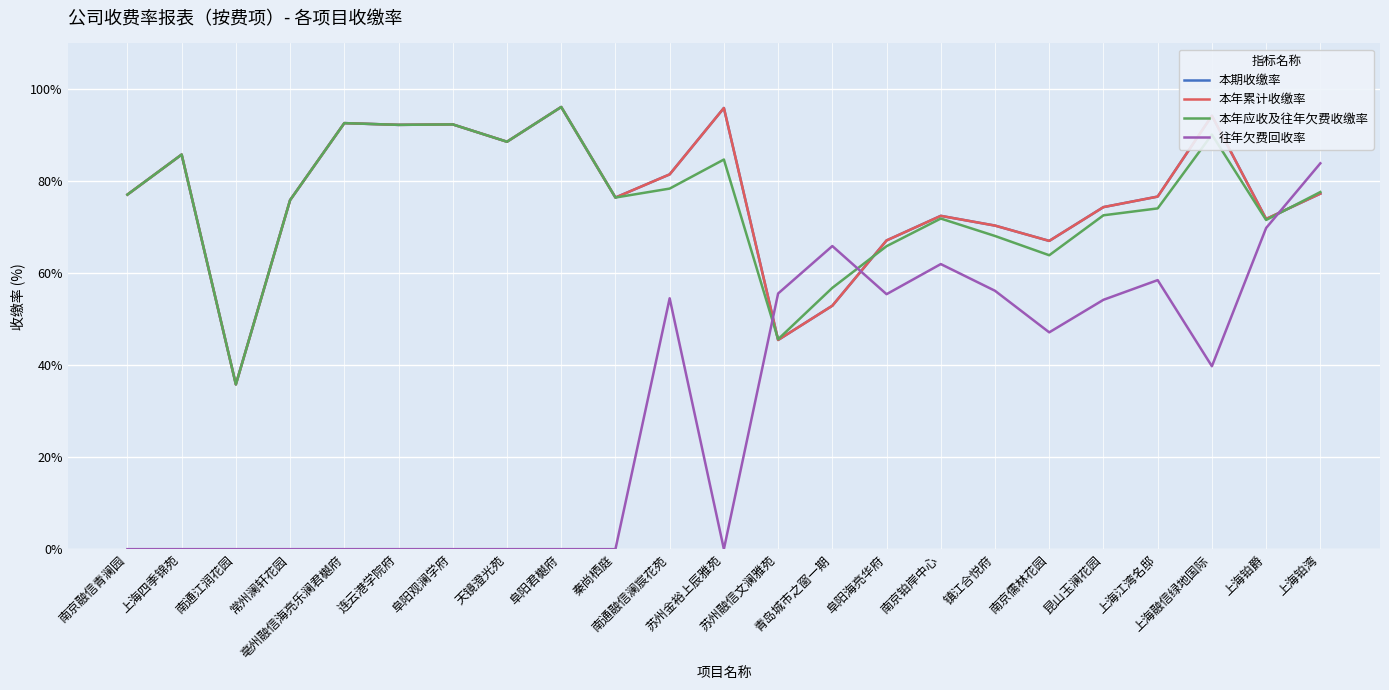

Does the chart have visible grid lines?

Yes